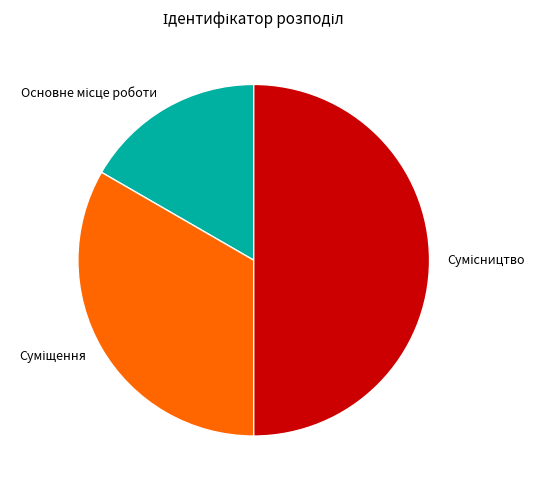

Which has a higher value, Основне місце роботи or Сумісництво?

Сумісництво